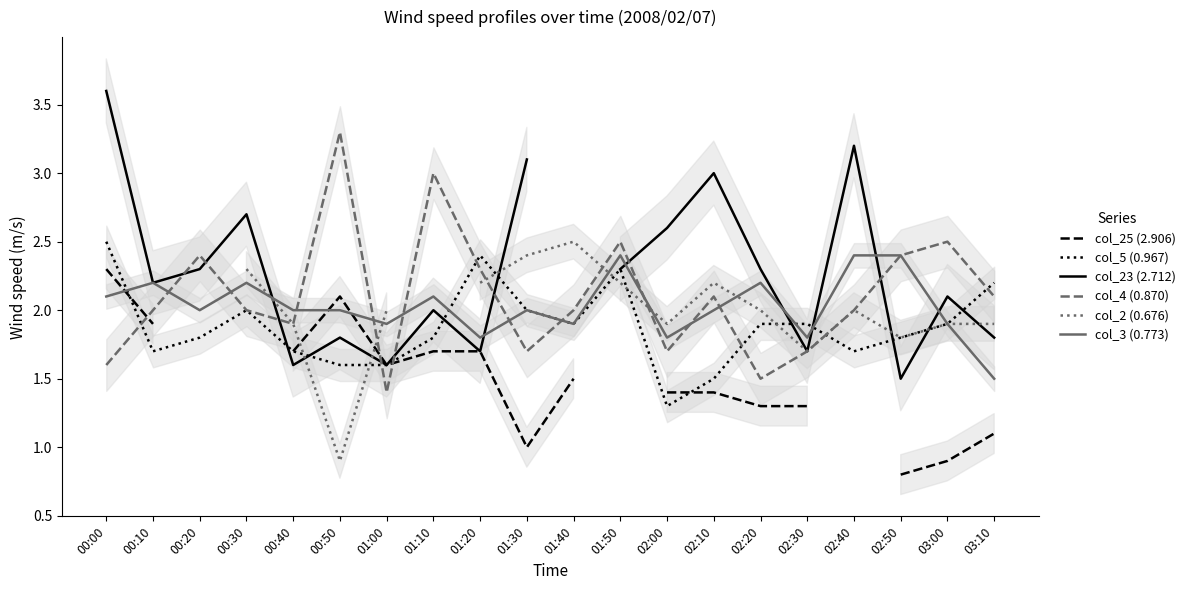

The col_5 (0.967) series shows 1.6 at 01:00. True or false?

True